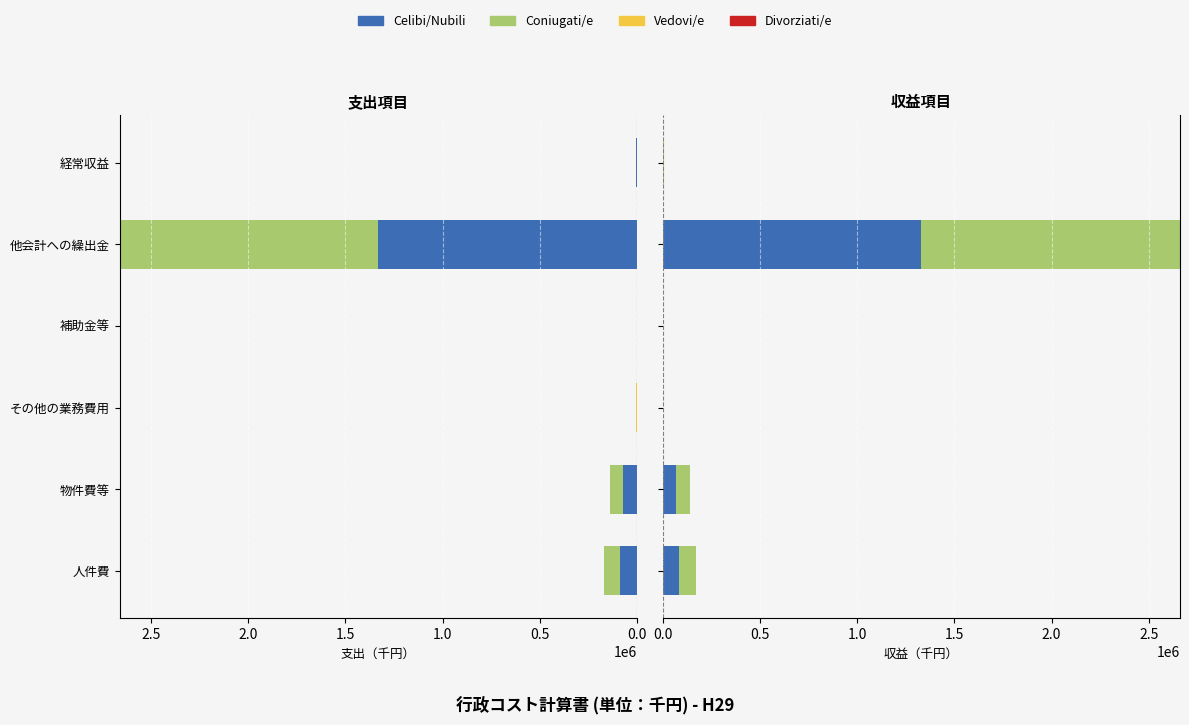

What is the difference between the highest and lowest values at その他の業務費用?

1361